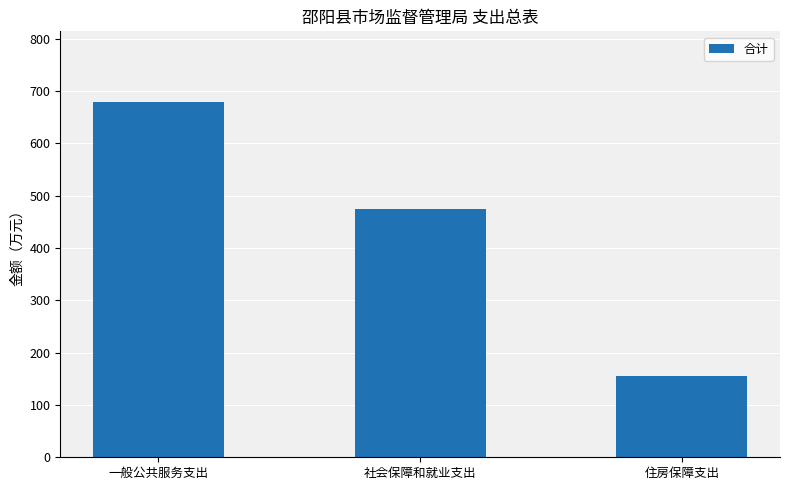

Rank the categories by value from lowest to highest.

住房保障支出, 社会保障和就业支出, 一般公共服务支出